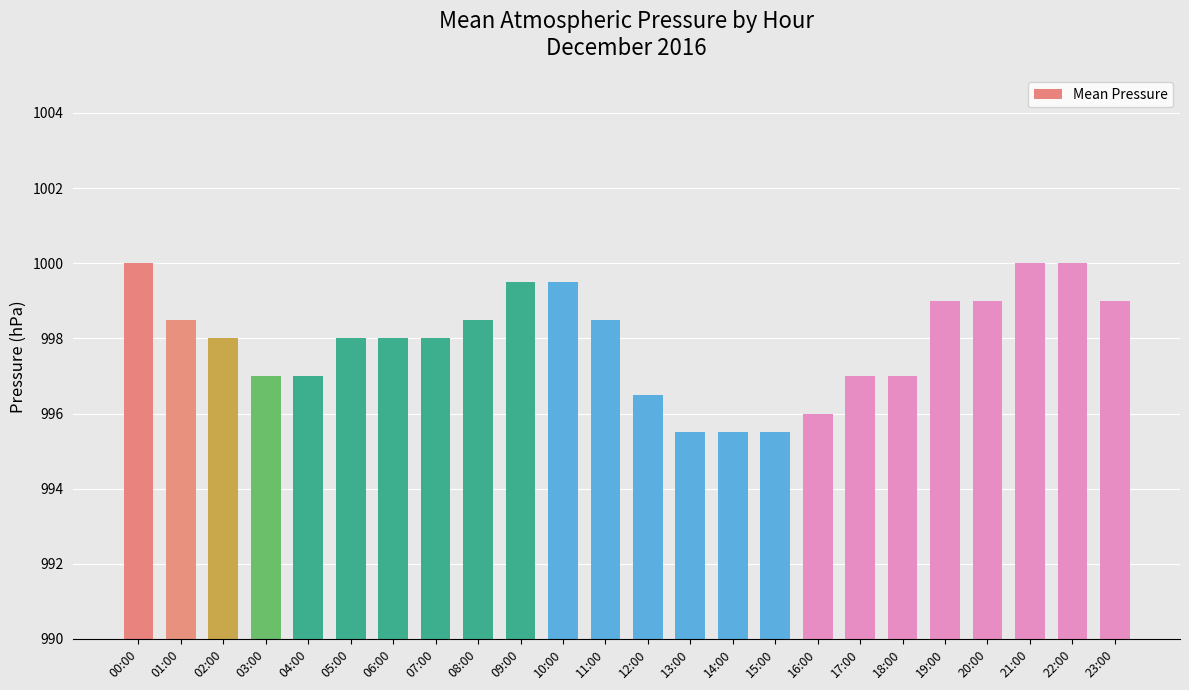

Between 19:00 and 06:00, which is larger?

19:00